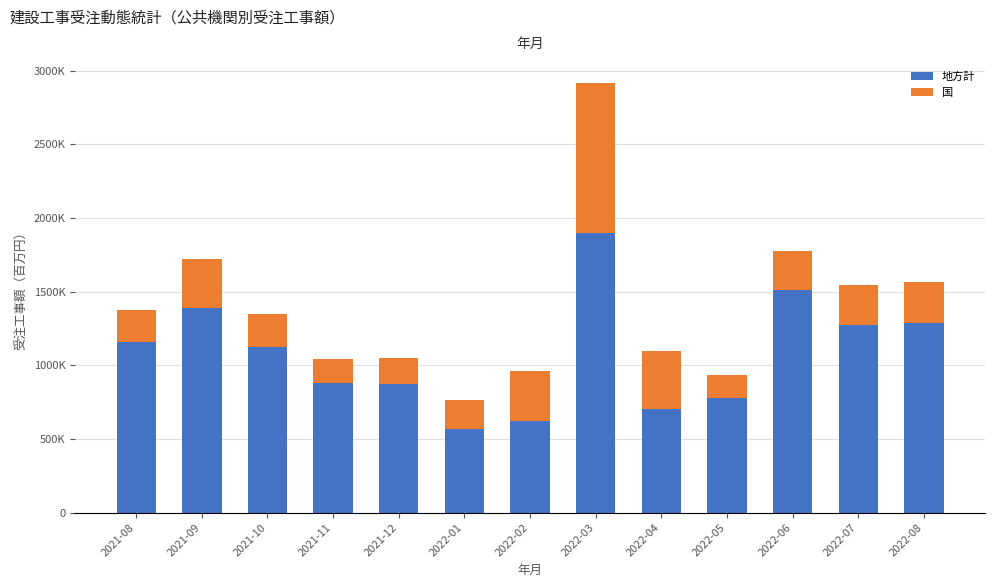

What are all the series names shown in the legend?

地方計, 国